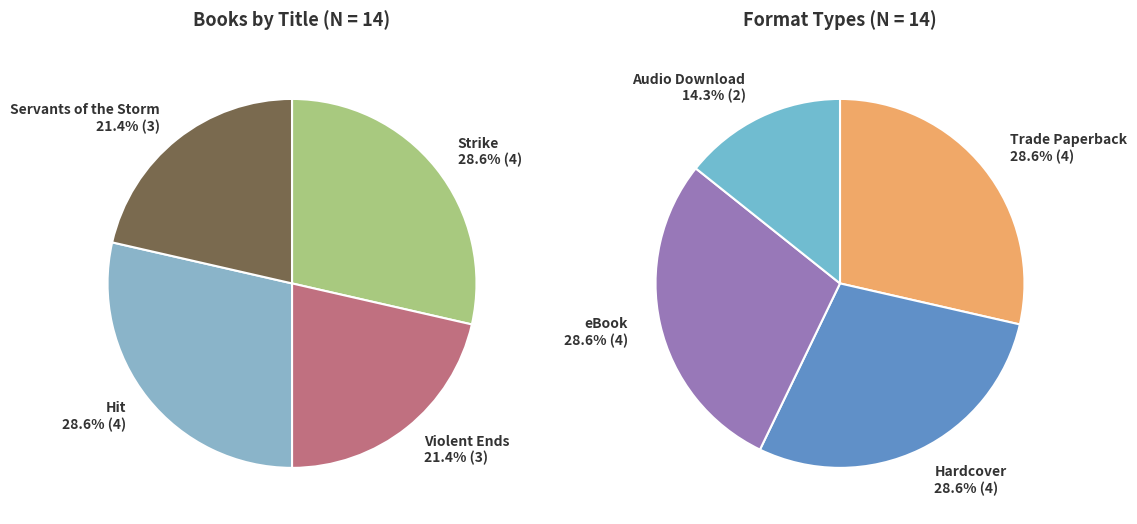

What percentage is NOT represented by Servants of the Storm?

78.6%